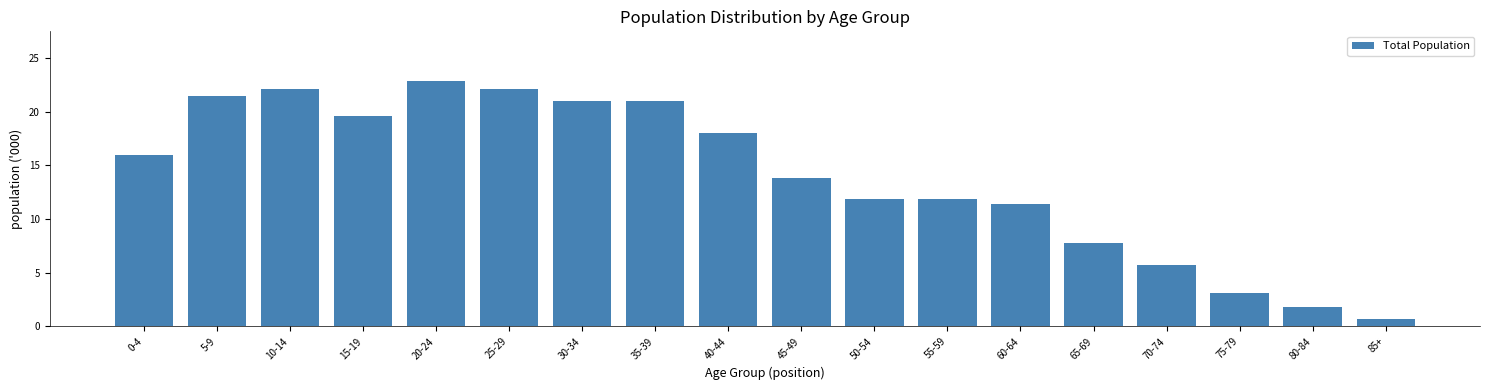

Reading right to left, what are all the values shown in this chart?

0.7	1.8	3.1	5.7	7.8	11.4	11.9	11.9	13.8	18.0	21.0	21.0	22.1	22.9	19.6	22.1	21.5	16.0